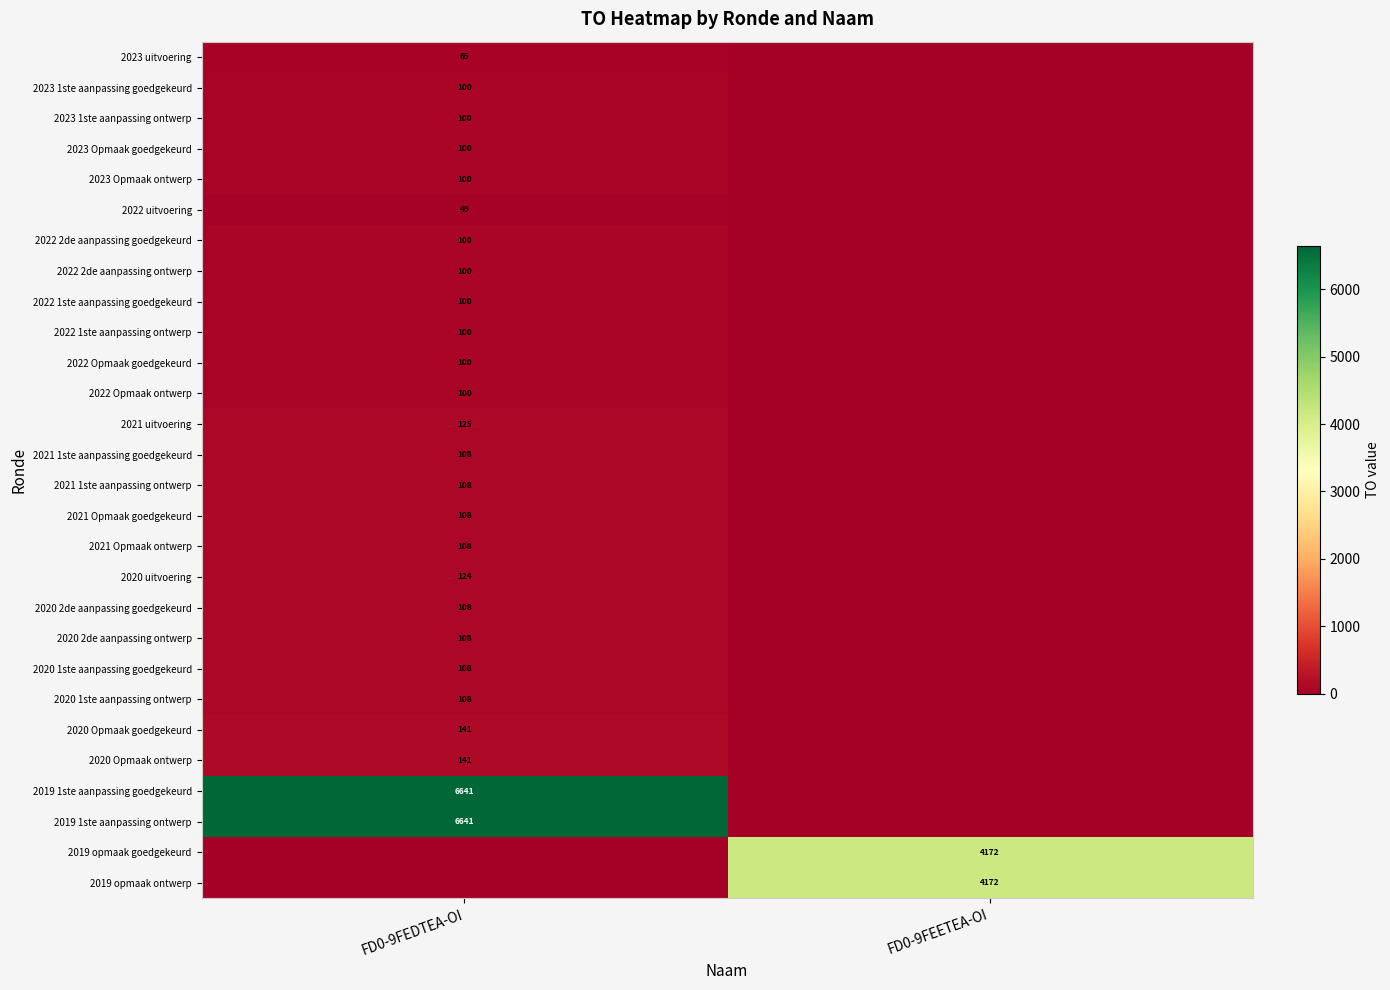

Is the value of 2023 1ste aanpassing ontwerp at FD0-9FEDTEA-OI greater than the value of 2021 1ste aanpassing goedgekeurd at FD0-9FEDTEA-OI?

No